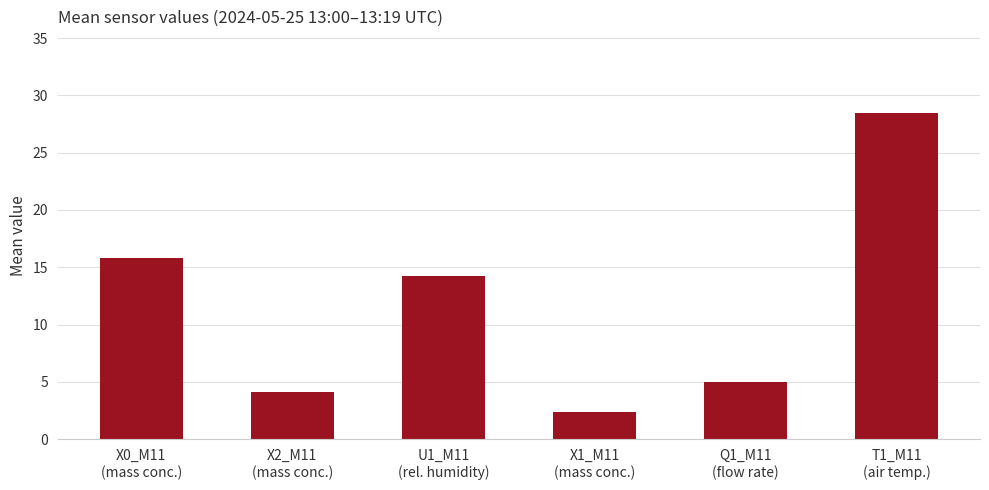

At which category does the chart reach its peak across all series?

T1_M11
(air temp.)